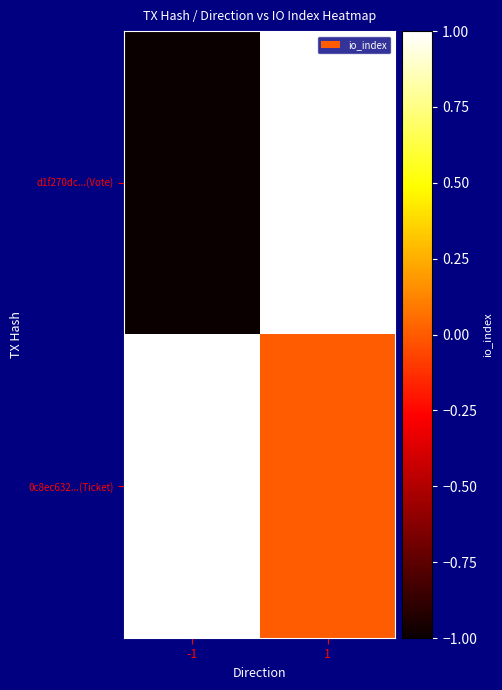

Which series has the widest spread of values?

d1f270dc...(Vote)